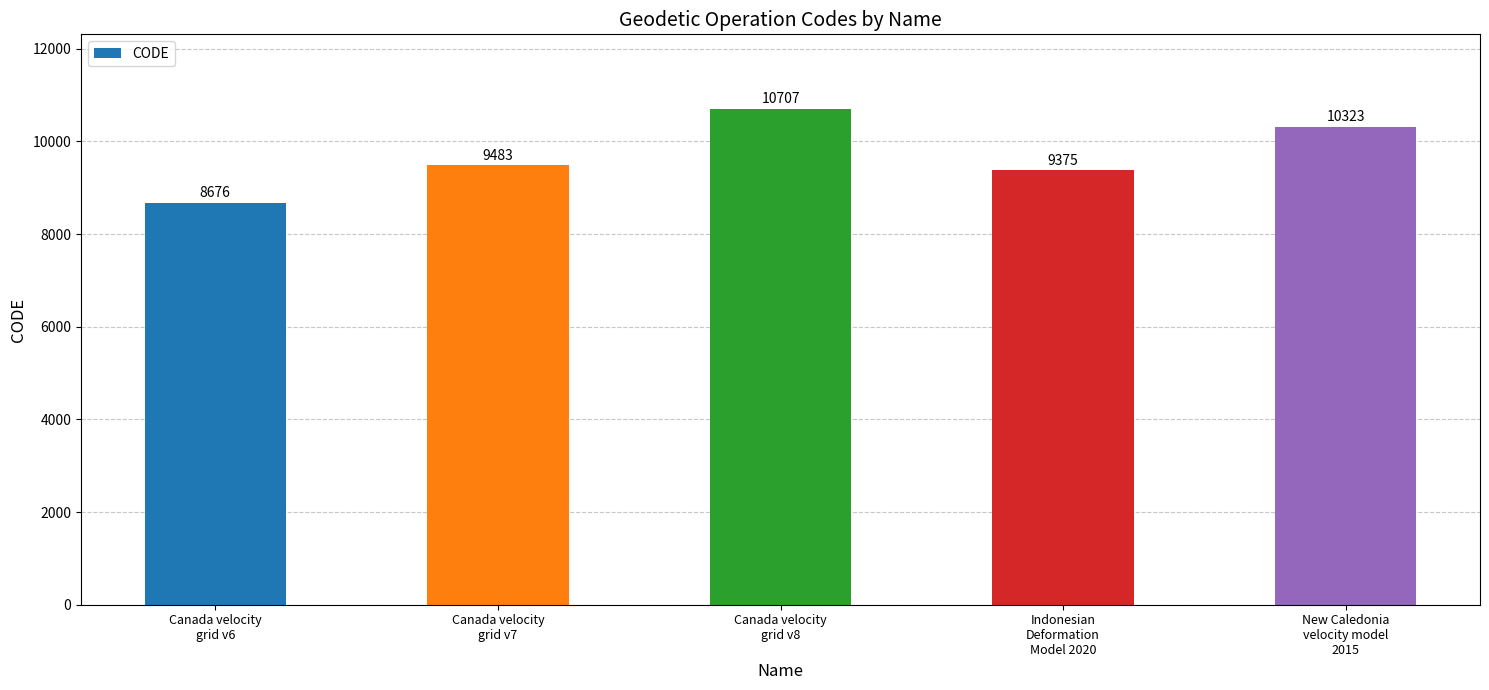

Reading right to left, list all the values displayed in this chart.

10323	9375	10707	9483	8676